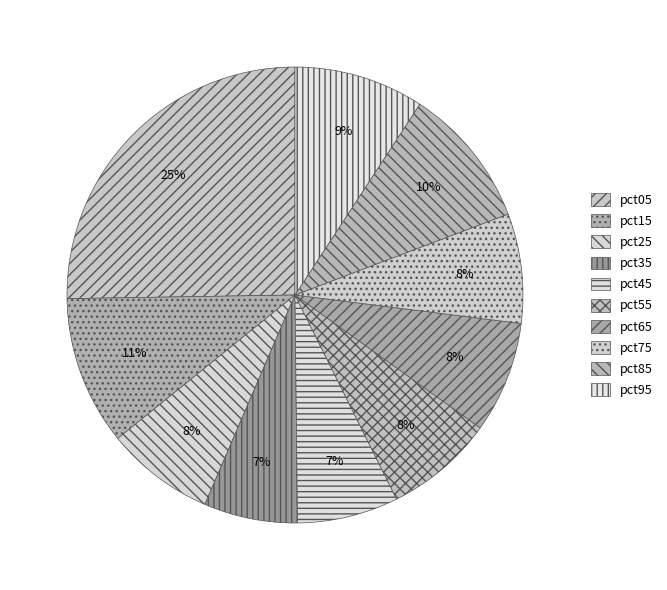

What is the smallest slice in the pie chart?

pct35